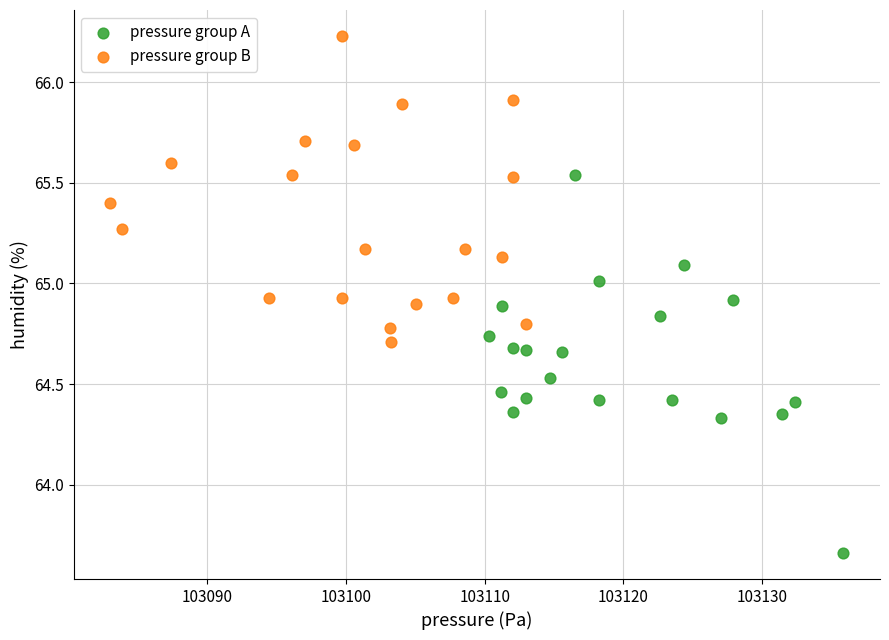

Which series contains the lowest Y value?

pressure group A